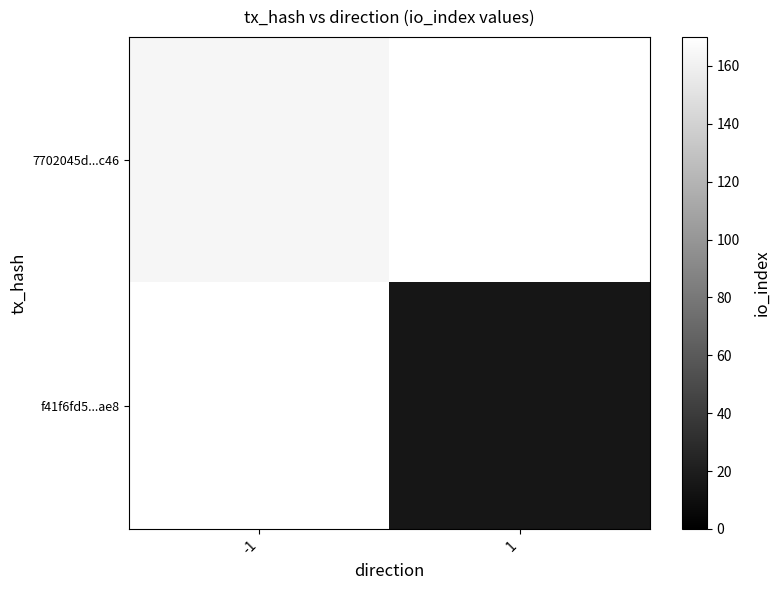

The value of 7702045d...c46 at -1 is 82.0. True or false?

False